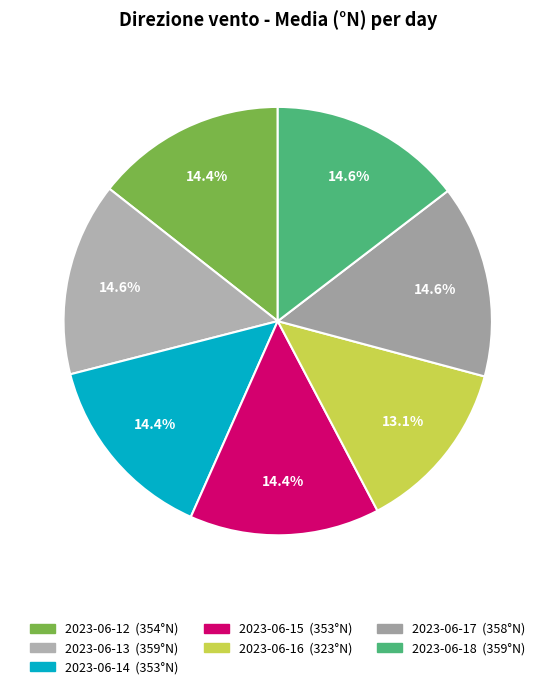

How many slices are in this pie chart?

7